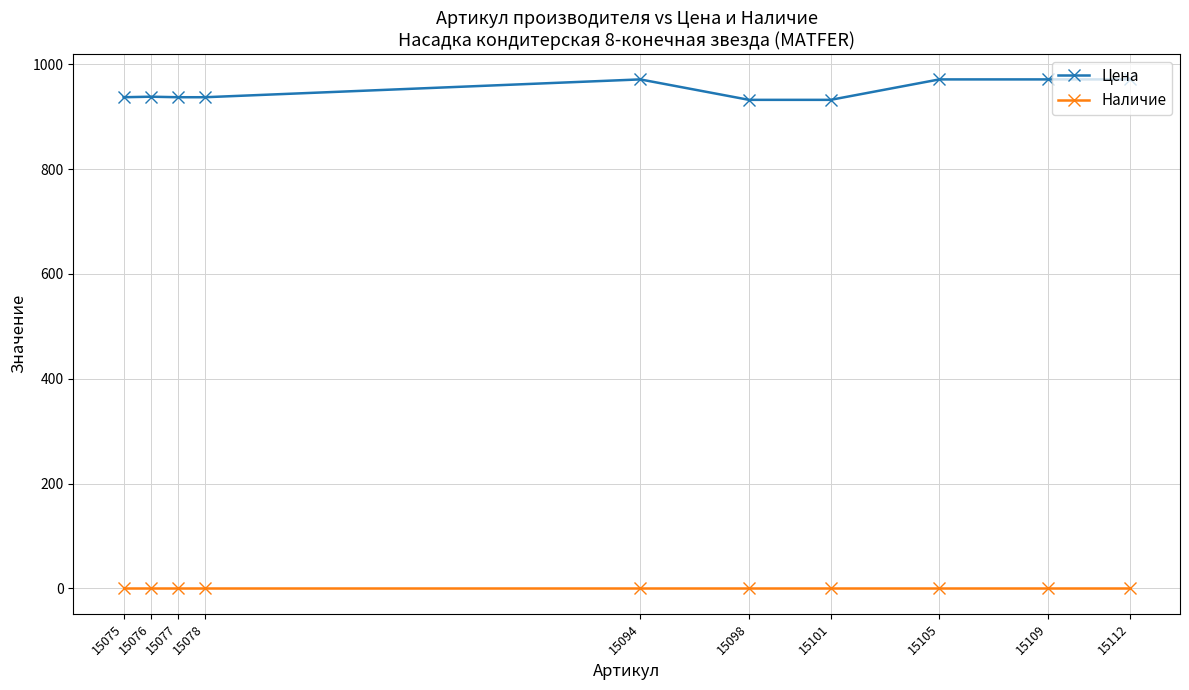

What are all the series names shown in the legend?

Цена, Наличие